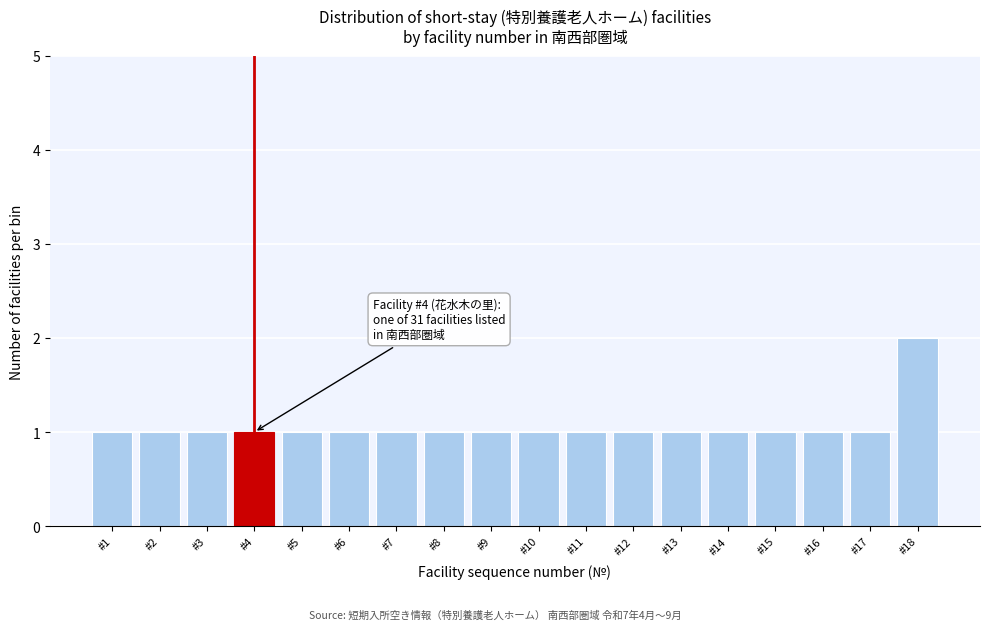

Reading left to right, transcribe all the data shown in this chart.

1	1	1	1	1	1	1	1	1	1	1	1	1	1	1	1	1	2